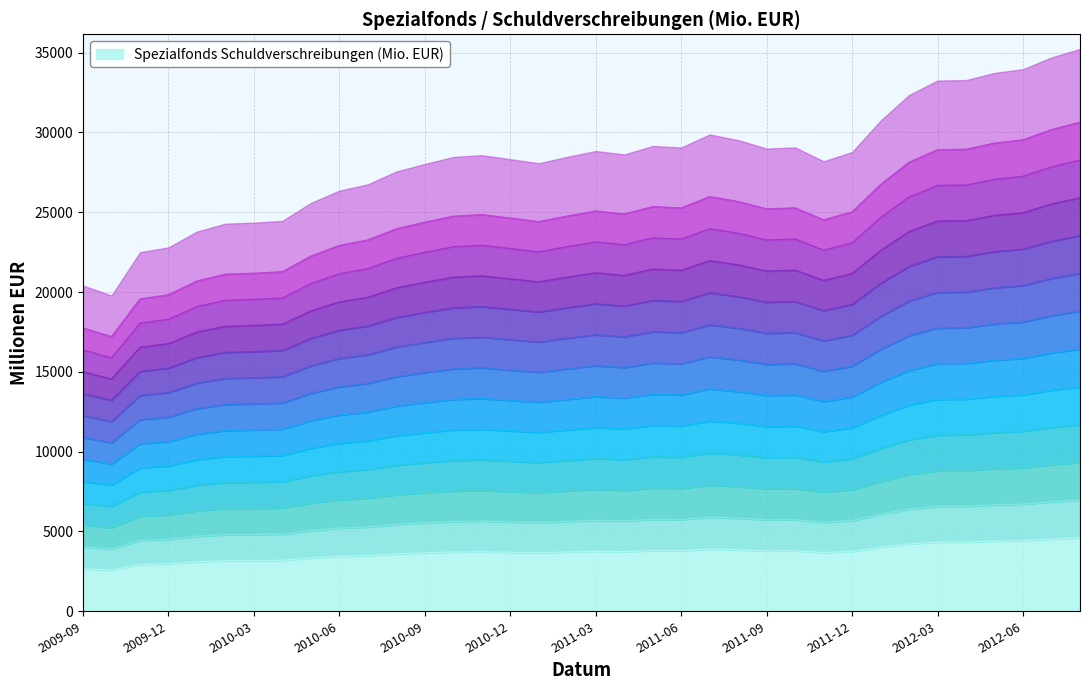

True or false: the data shows 7817.7 at 2011-08.

True